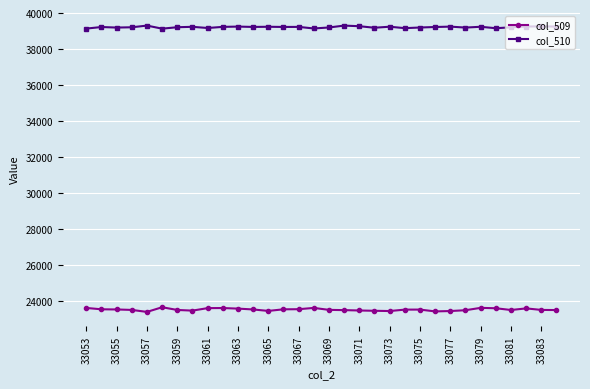

What is the maximum value shown in the chart?

39302